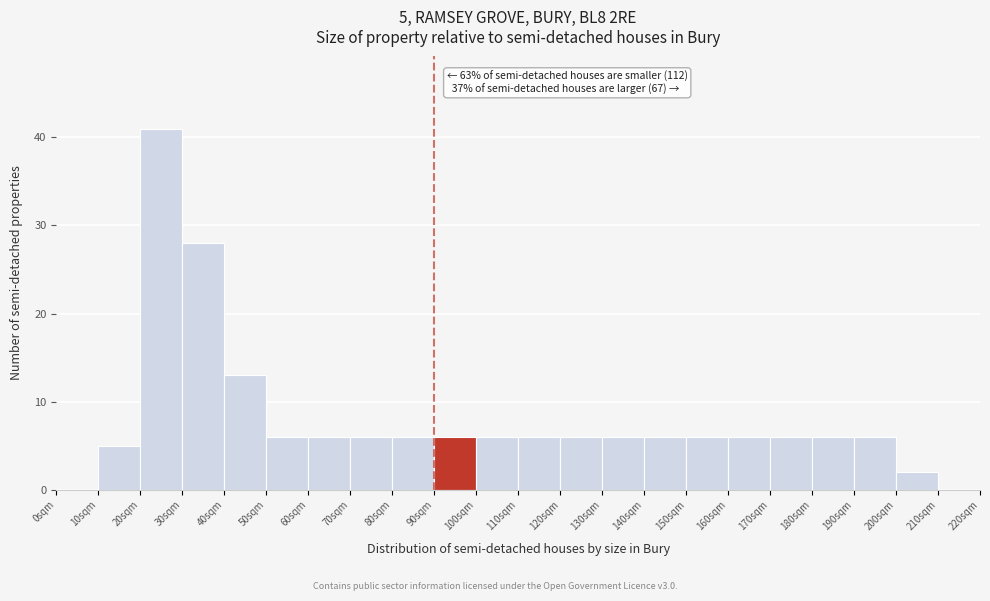

Reading left to right, transcribe all the data shown in this chart.

0sqm=0	10sqm=5	20sqm=41	30sqm=28	40sqm=13	50sqm=6	60sqm=6	70sqm=6	80sqm=6	90sqm=6	100sqm=6	110sqm=6	120sqm=6	130sqm=6	140sqm=6	150sqm=6	160sqm=6	170sqm=6	180sqm=6	190sqm=6	200sqm=2	210sqm=0